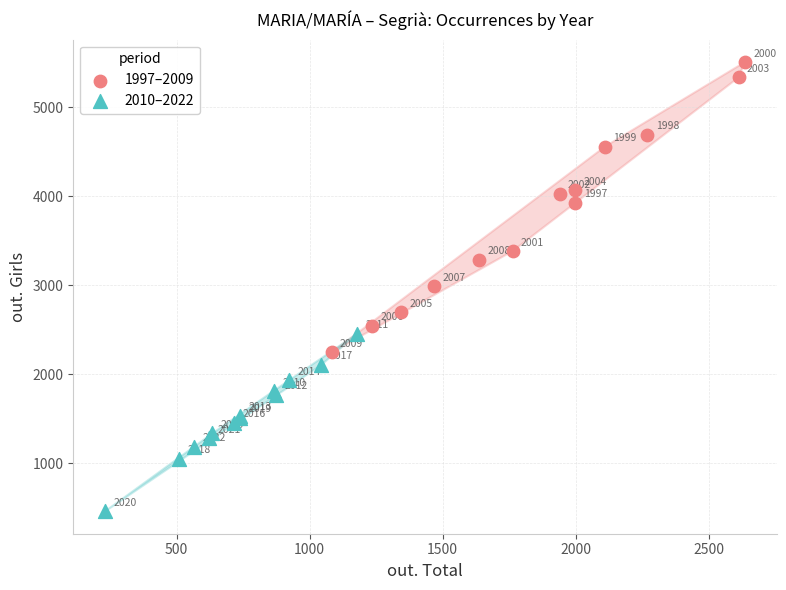

Which series reaches the minimum Y coordinate?

2010–2022